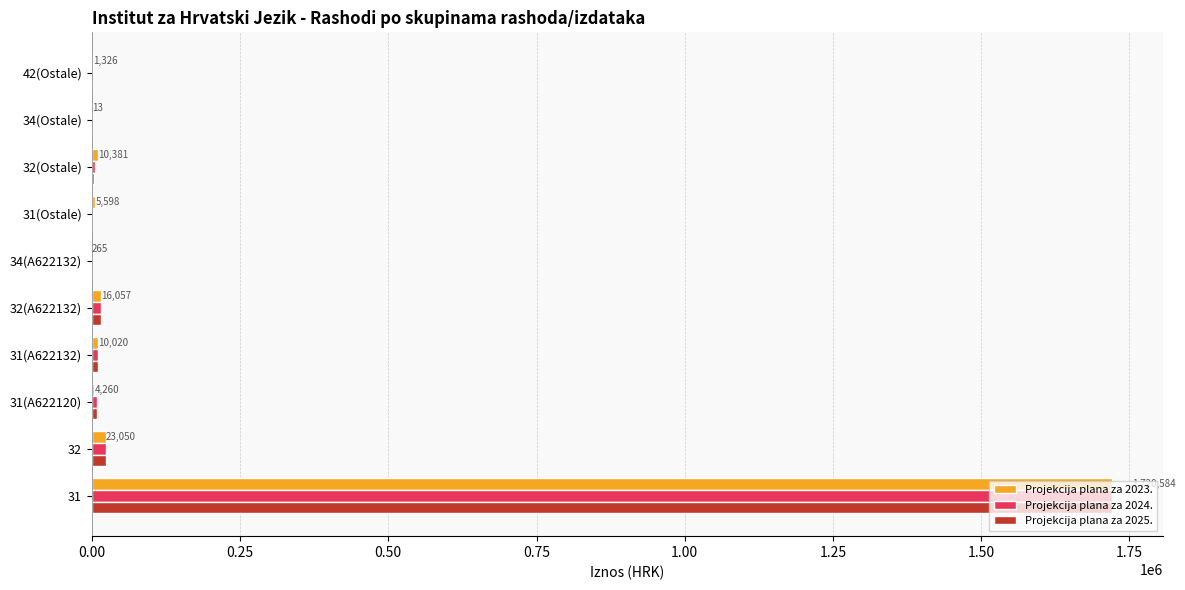

The value of Projekcija plana za 2023. at 31 is 1720583.7. True or false?

True